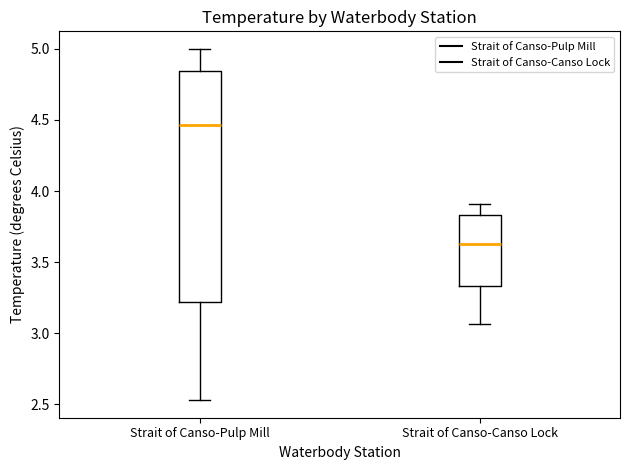

Reading left to right, transcribe this box plot: for each box, give where its median line is, the range the box spans, and where its two whiskers end, as read against the y-axis. The values are not printed on the chart, so give them approximately, as read against the axis.

Strait of Canso-Pulp Mill: median 4.45, box 3.20 to 4.85, whiskers 2.55 to 5.00
Strait of Canso-Canso Lock: median 3.65, box 3.35 to 3.85, whiskers 3.05 to 3.90